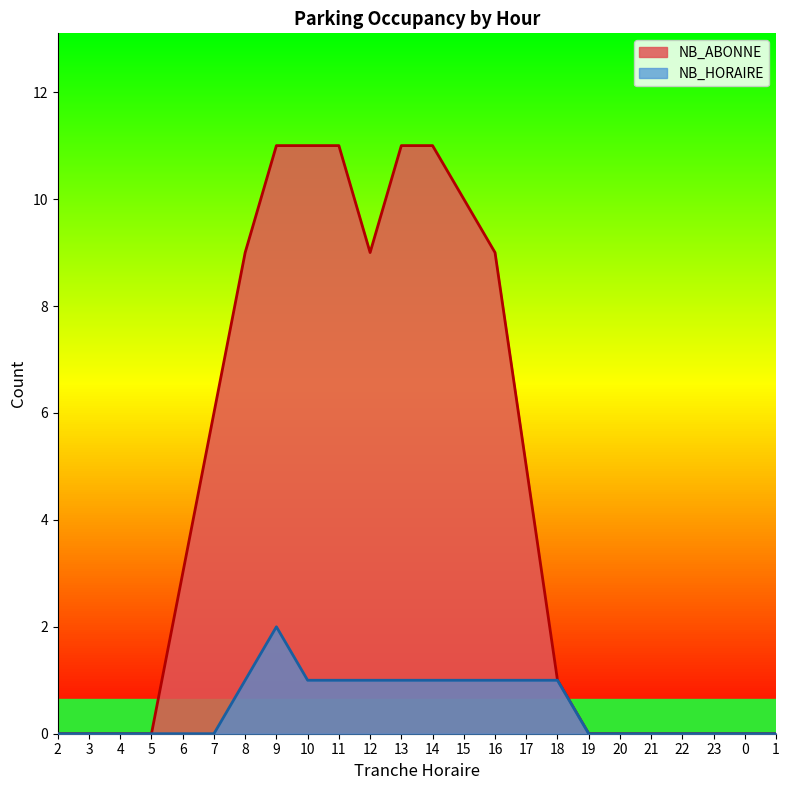

Rank the series by their average value, from lowest to highest.

NB_HORAIRE, NB_ABONNE